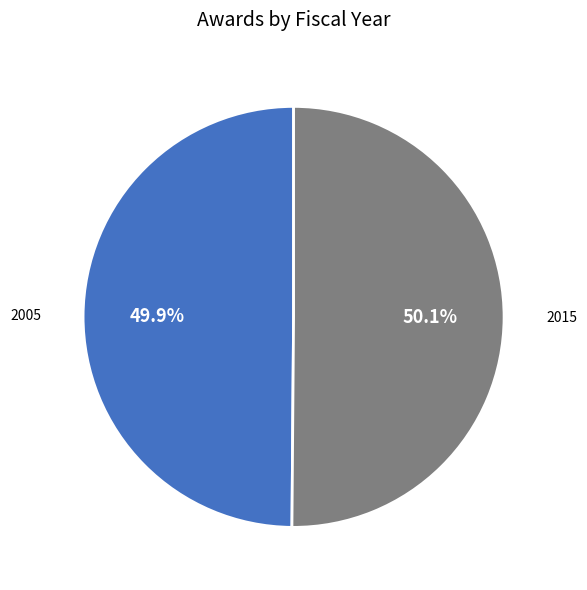

Approximately how many times larger is the value at 2015 compared to 2005?

1.0